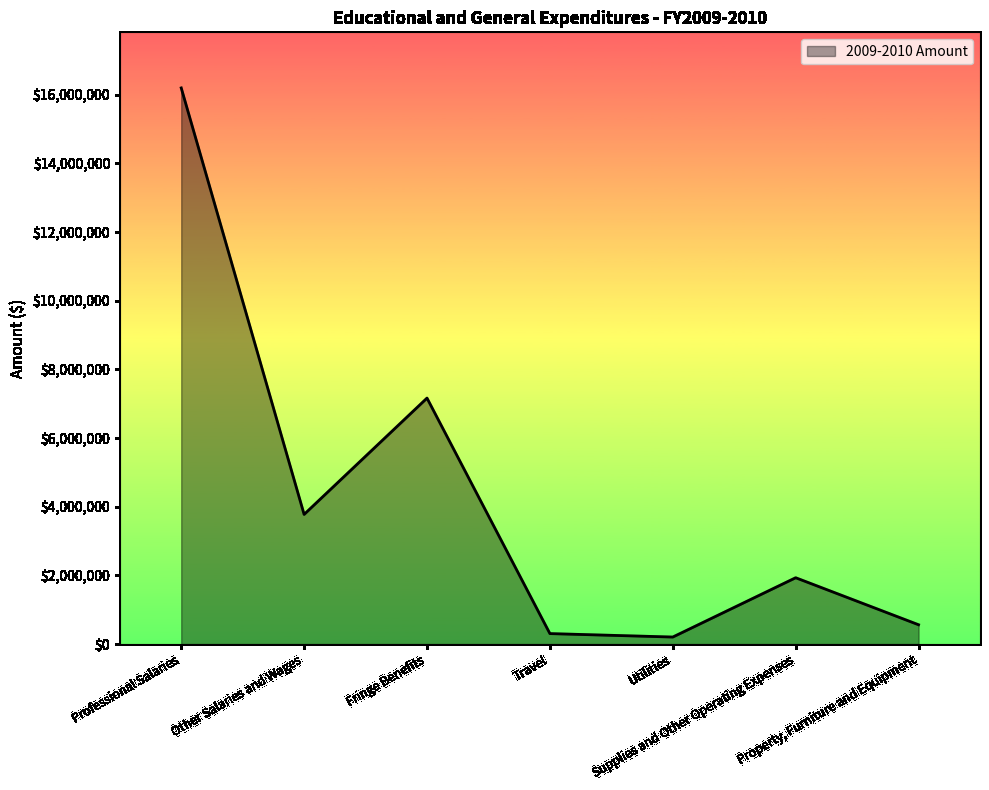

What is the sum of the values at Fringe Benefits and Property, Furniture and Equipment?

7728243